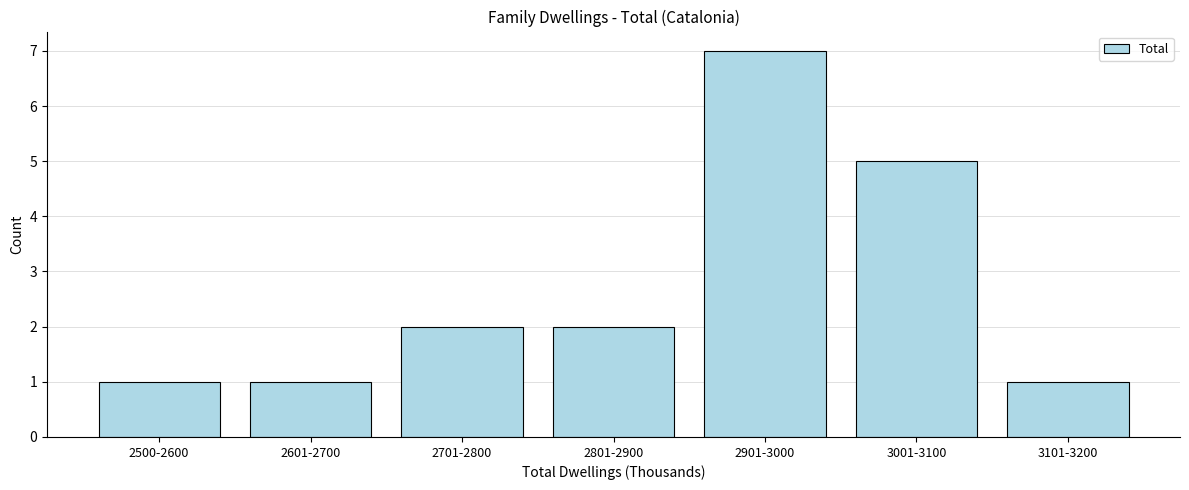

Reading left to right, extract all data points from this chart.

1	1	2	2	7	5	1